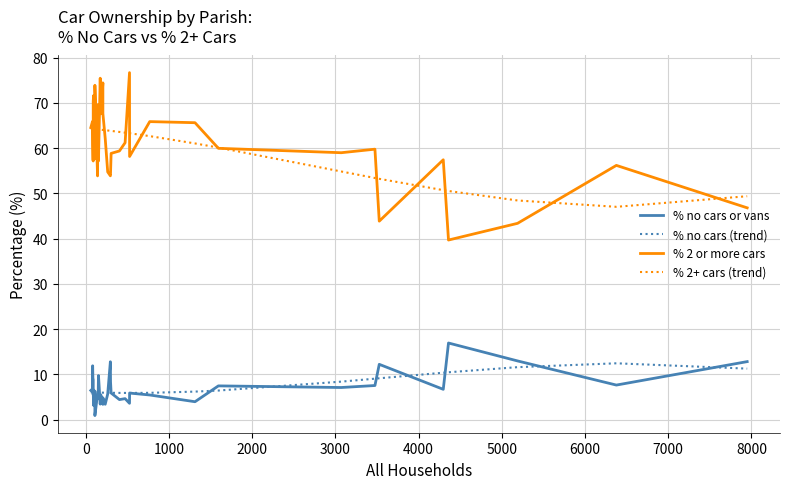

Is this an area chart (filled region under the line)?

No